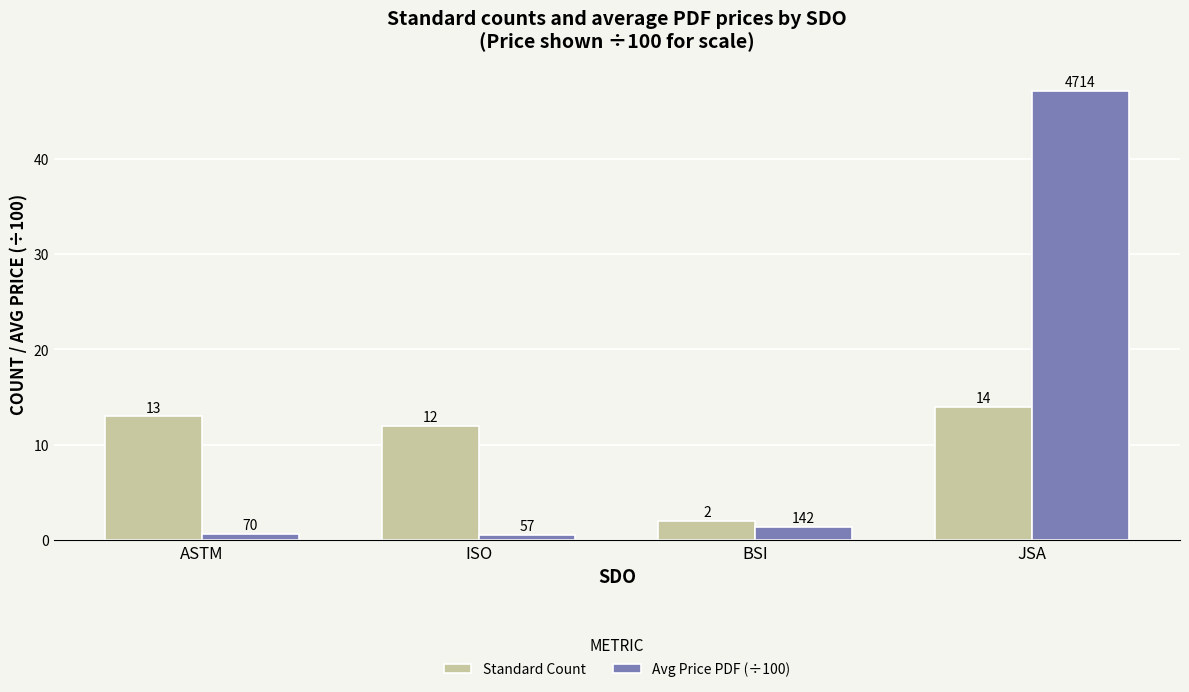

Which series has the largest range (max minus min)?

Avg Price PDF (÷100)